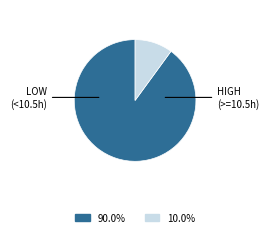

How many slices are in this pie chart?

2